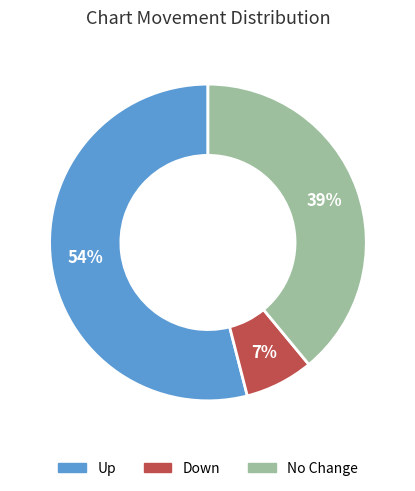

To the nearest percent, what is the average slice percentage?

33%